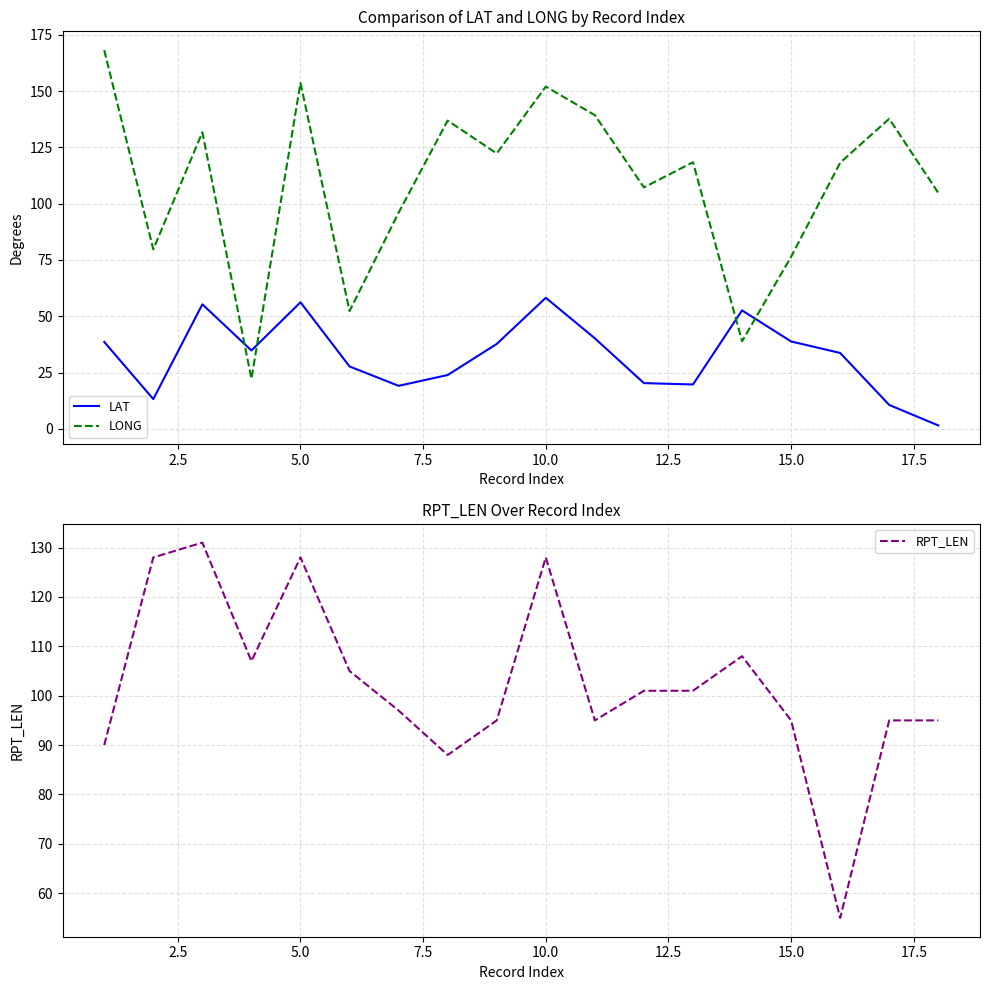

What is the minimum value shown in the chart?

1.5